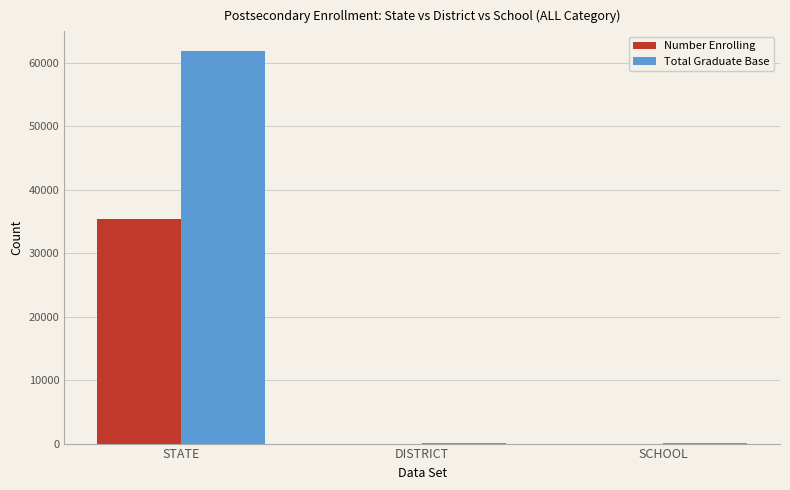

Are the bars horizontal?

No